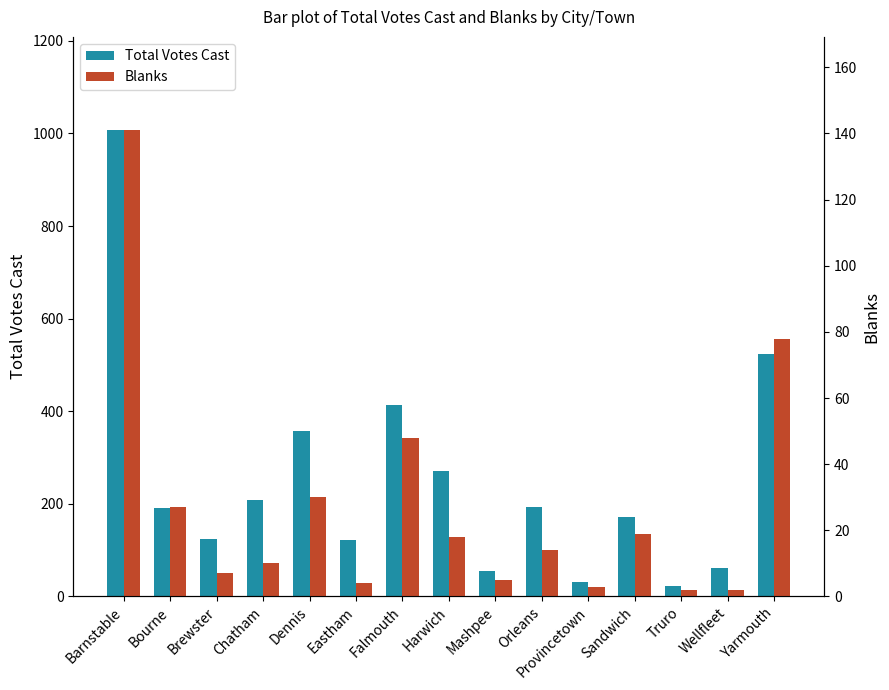

What is the difference between the maximum and minimum values in the Total Votes Cast series?

985